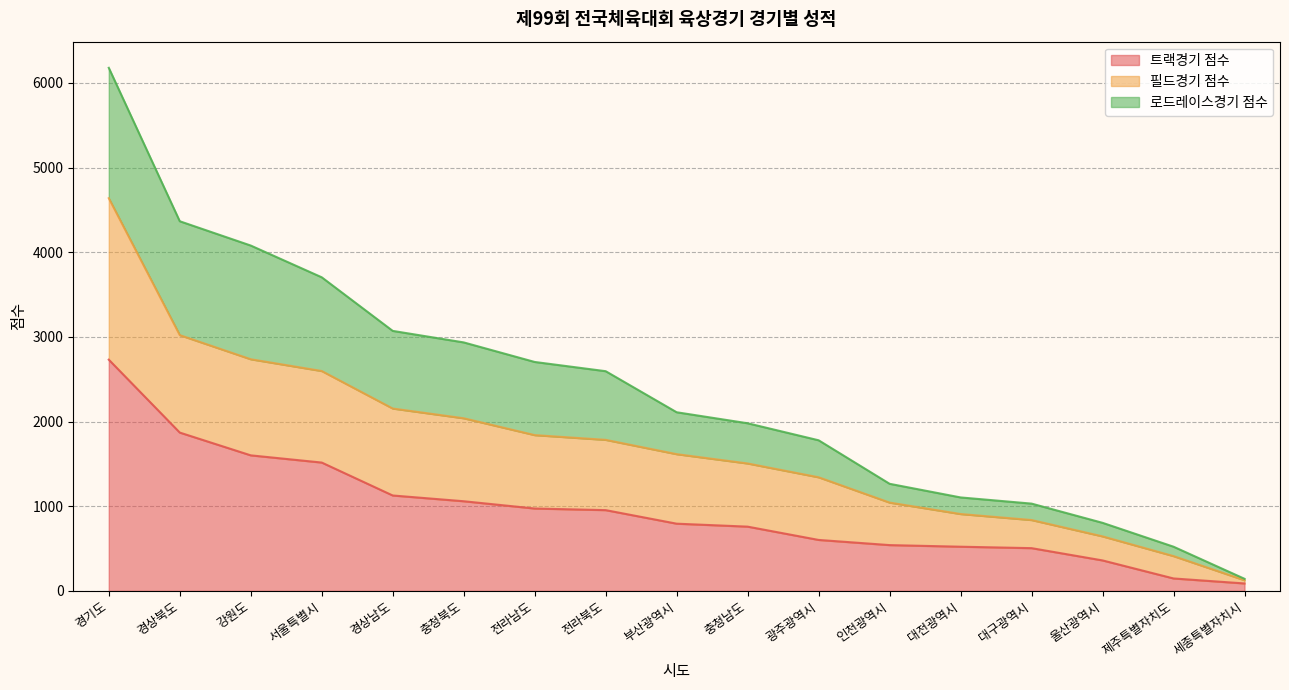

What is the approximate value of 트랙경기 점수 at 충청남도?

759